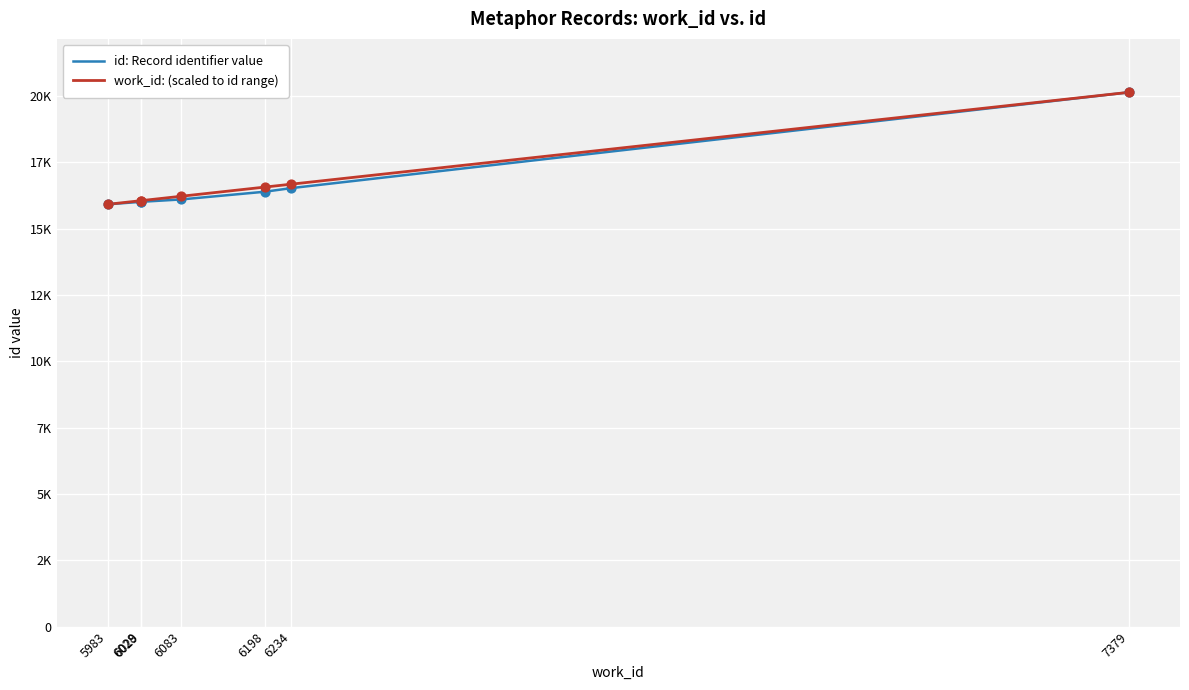

What are all the series names shown in the legend?

id: Record identifier value, work_id: (scaled to id range)